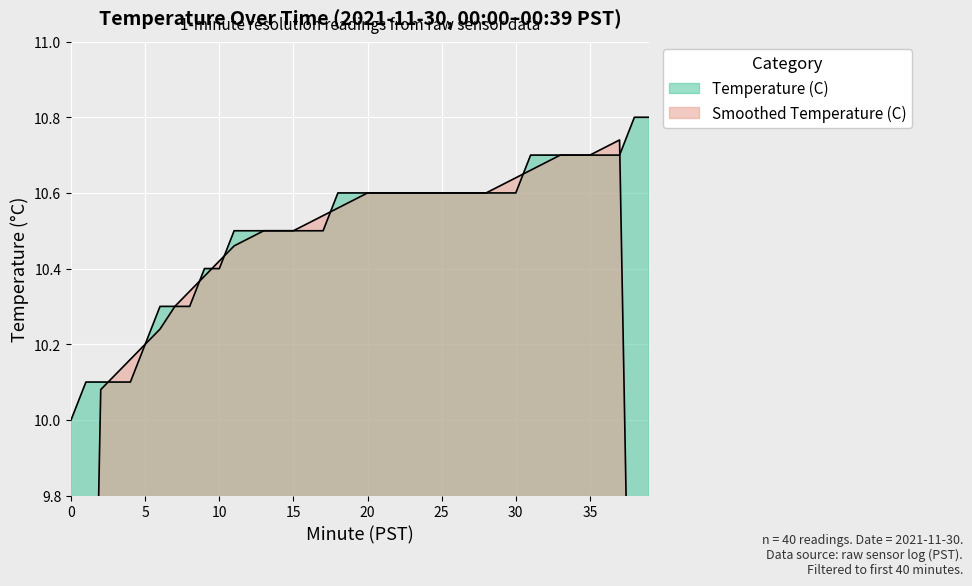

The chart shows a value of 16.0 at 17. True or false?

False